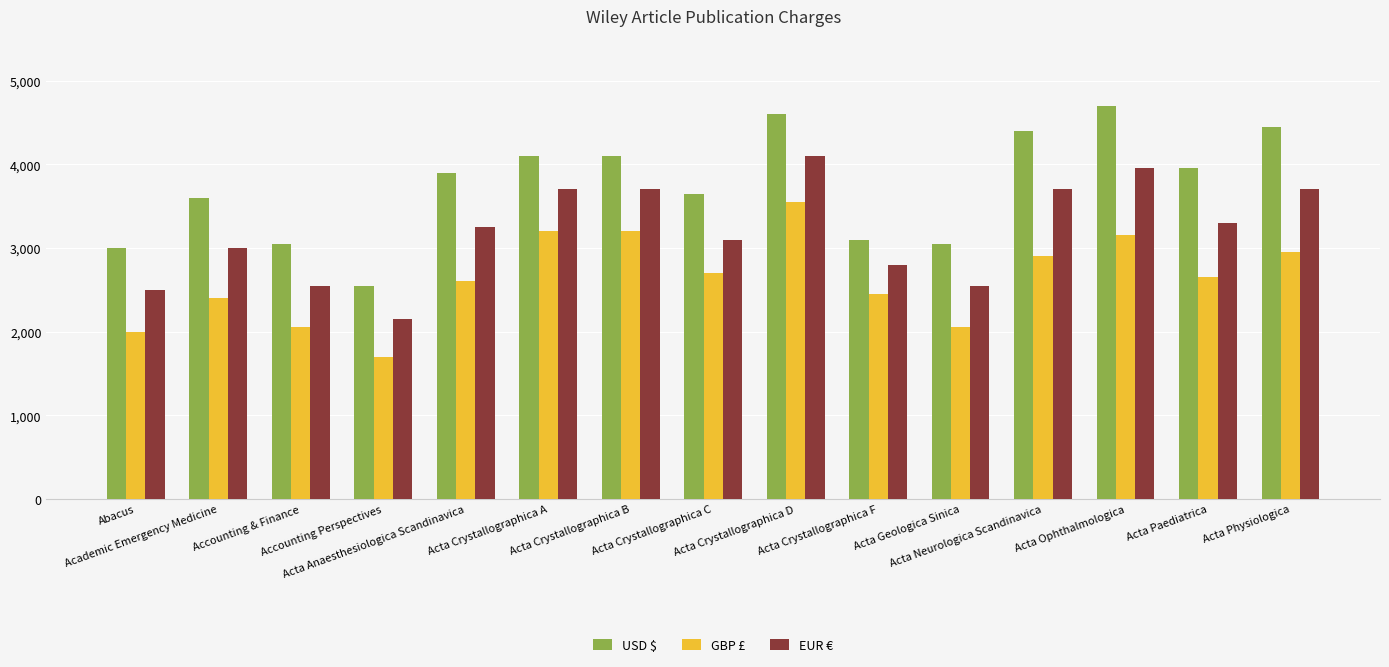

Read the EUR € value at Acta Crystallographica D.

4100